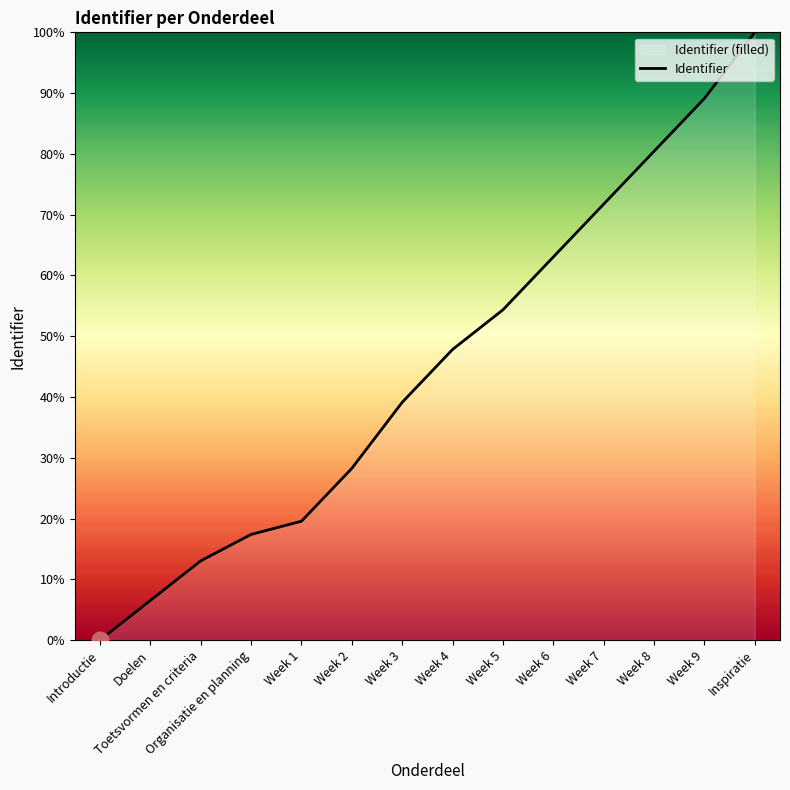

Which has a higher value, Organisatie en planning or Toetsvormen en criteria?

Organisatie en planning